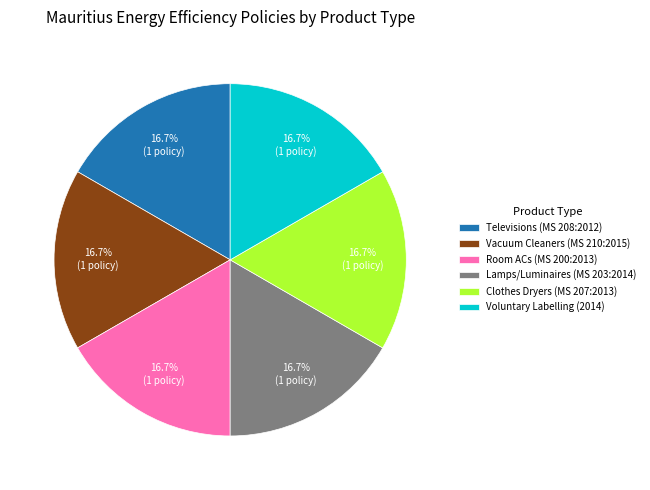

How many segments does this pie chart have?

6